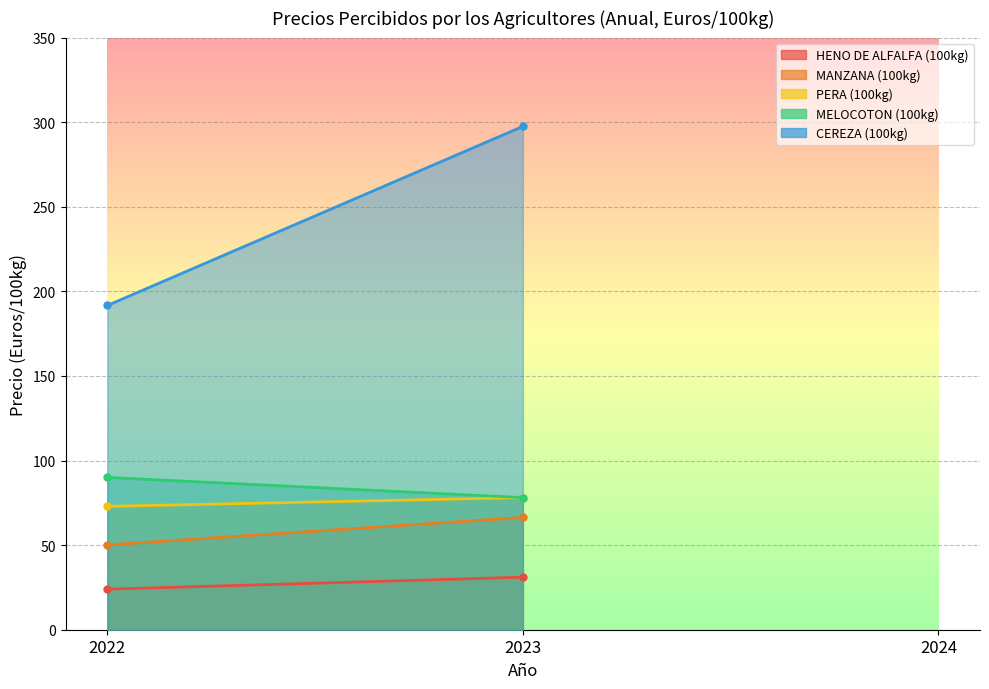

Does the chart display data point markers on the line(s)?

Yes